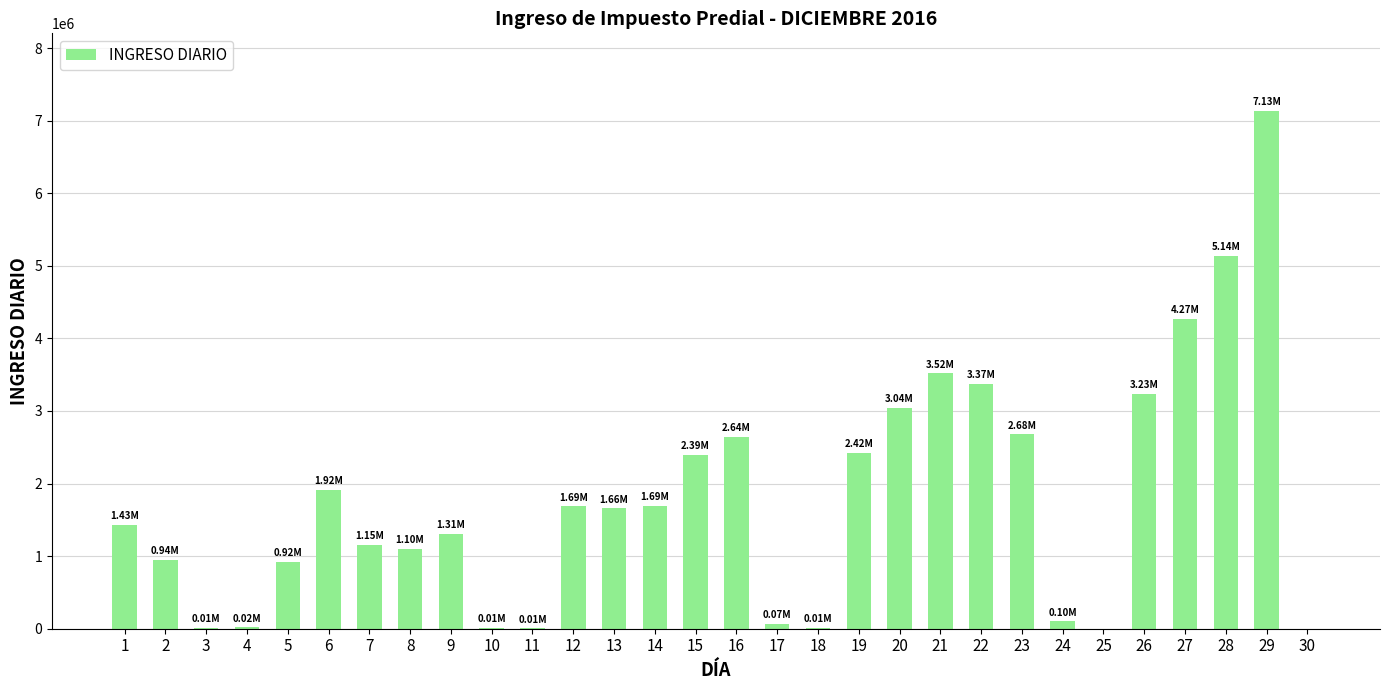

Approximately how many times larger is the value at 21 compared to 22?

1.0